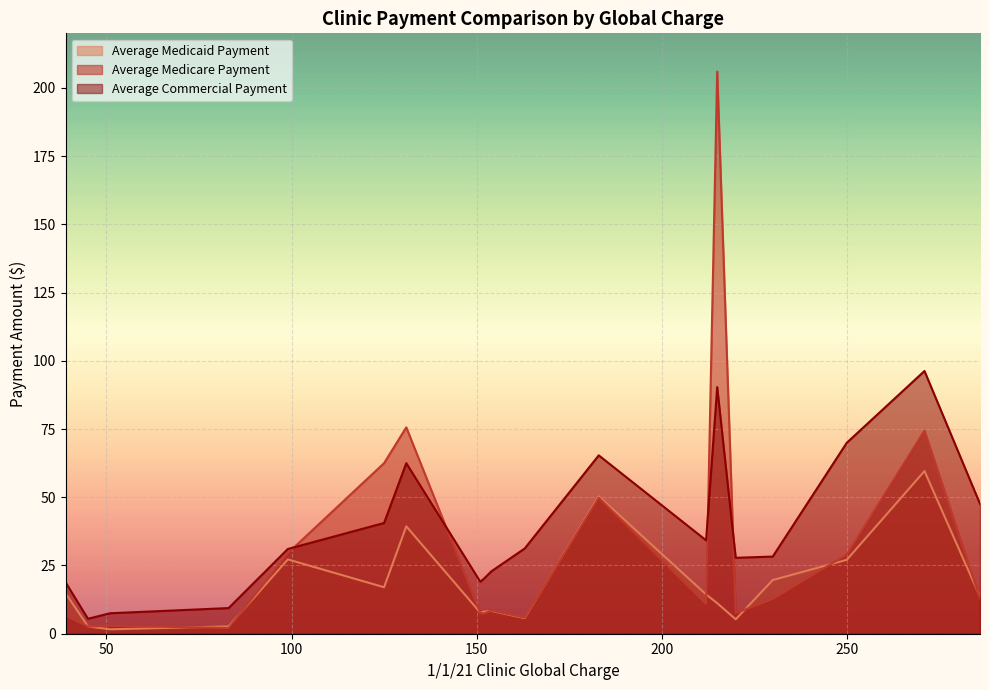

How many lines are shown in the chart?

3